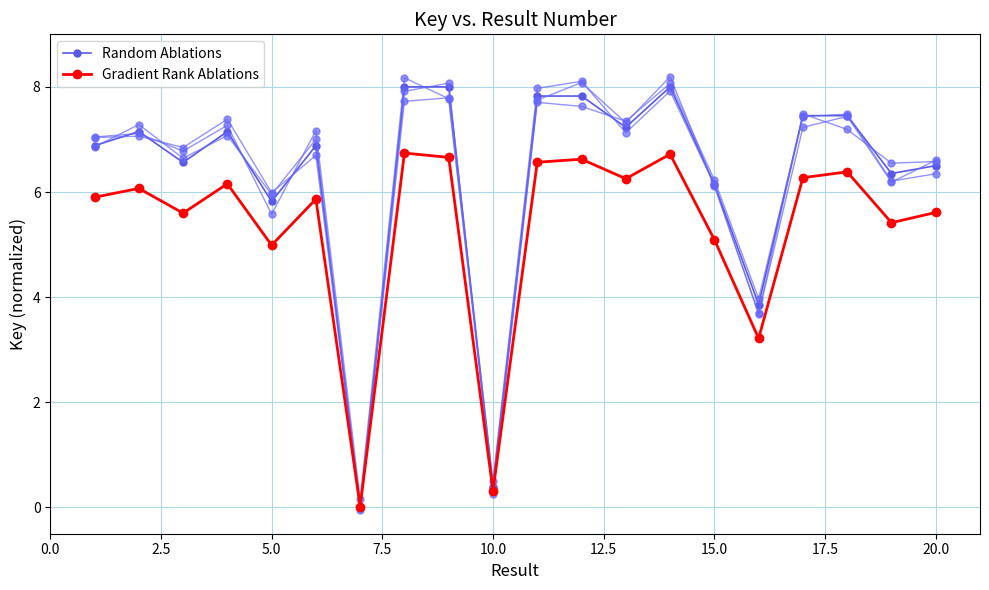

Reading left to right, list all the values displayed in this chart.

Random Ablations: 6.9	7.2	6.6	7.2	5.8	6.9	0.0	8.0	8.0	0.4	7.8	7.8	7.2	8.0	6.2	3.9	7.5	7.5	6.4	6.5
Gradient Rank Ablations: 5.9	6.1	5.6	6.2	5.0	5.9	0.0	6.7	6.7	0.3	6.6	6.6	6.3	6.7	5.1	3.2	6.3	6.4	5.4	5.6